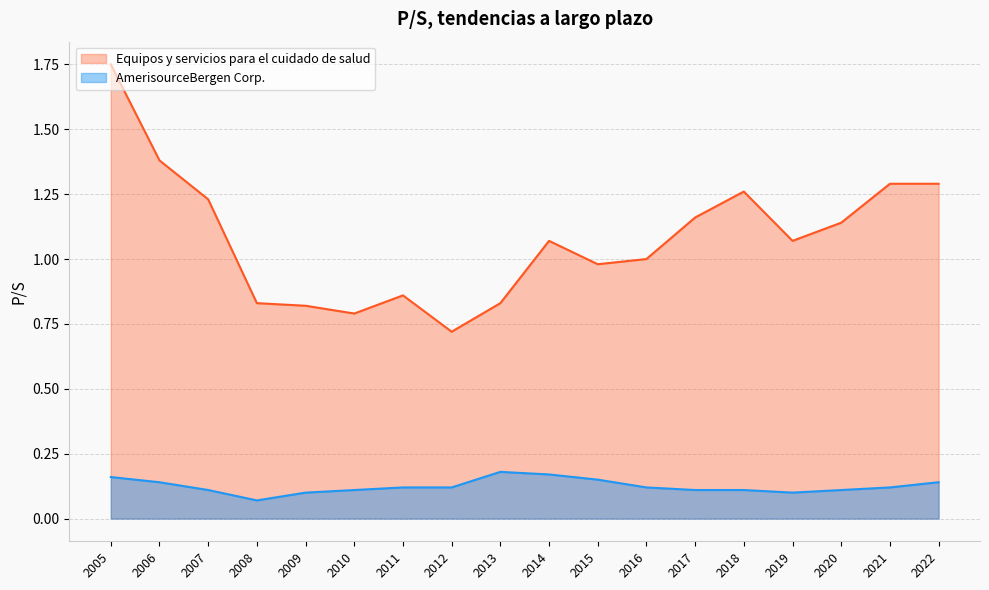

The Equipos y servicios para el cuidado de salud series shows 1.1 at 2020. True or false?

True